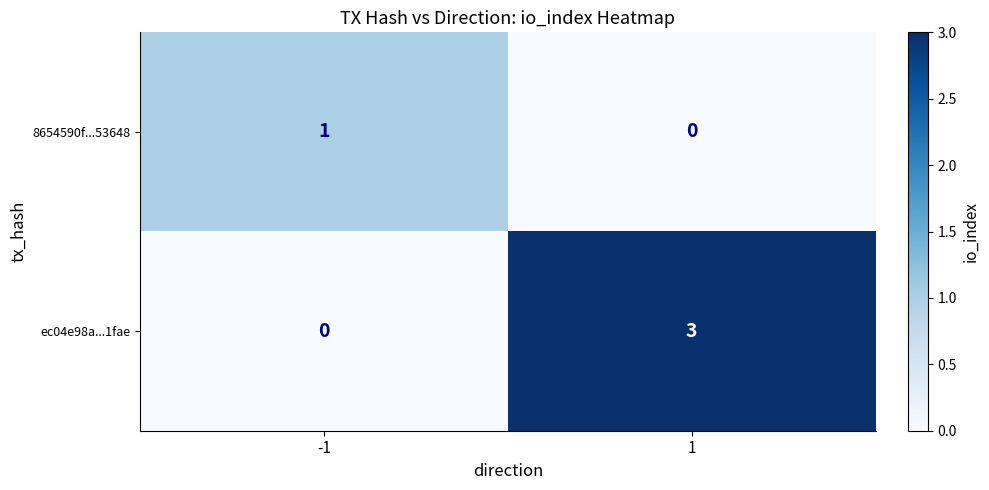

Which series has the largest total across all categories?

ec04e98a...1fae